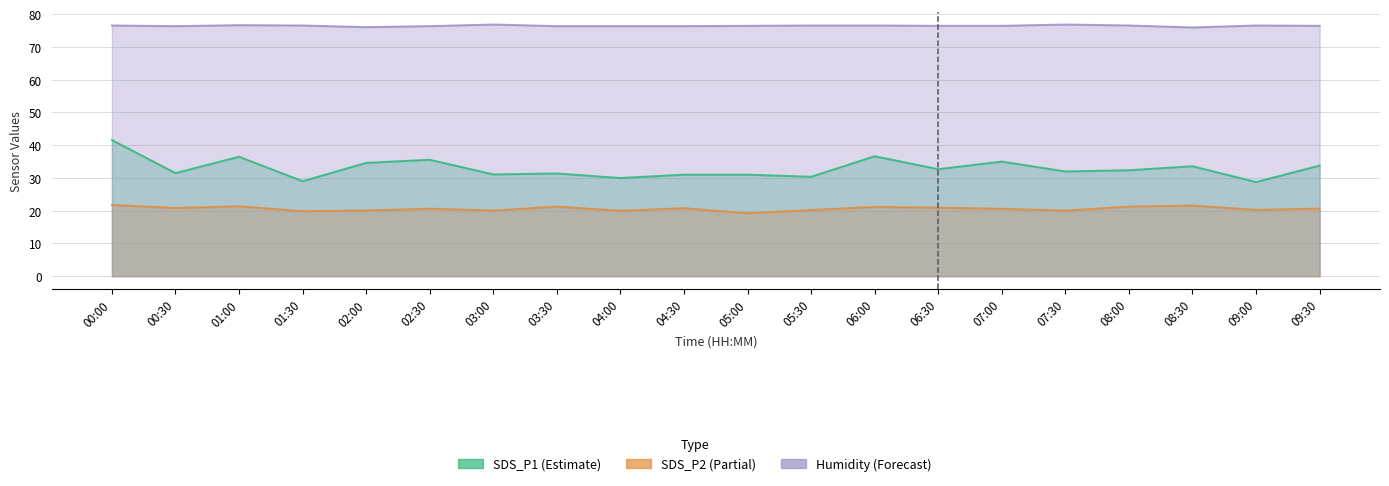

Where is the first local minimum for SDS_P2?

00:30